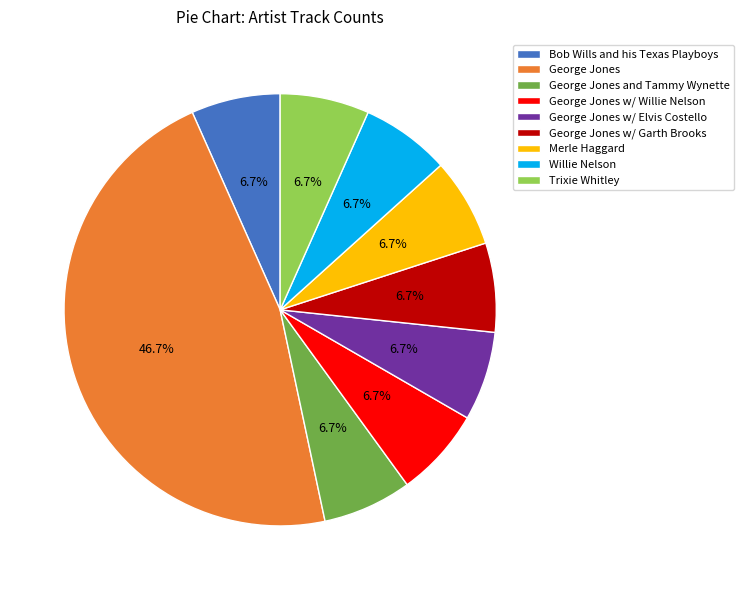

Approximately how many times larger is the value at George Jones w/ Elvis Costello compared to George Jones w/ Garth Brooks?

1.0